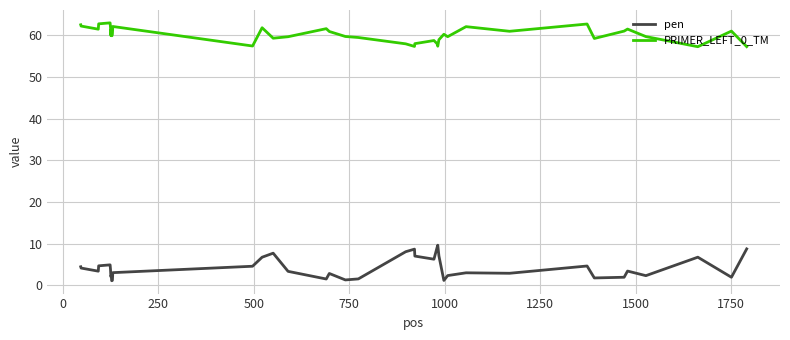

True or false: pen and PRIMER_LEFT_0_TM cross at least once.

False